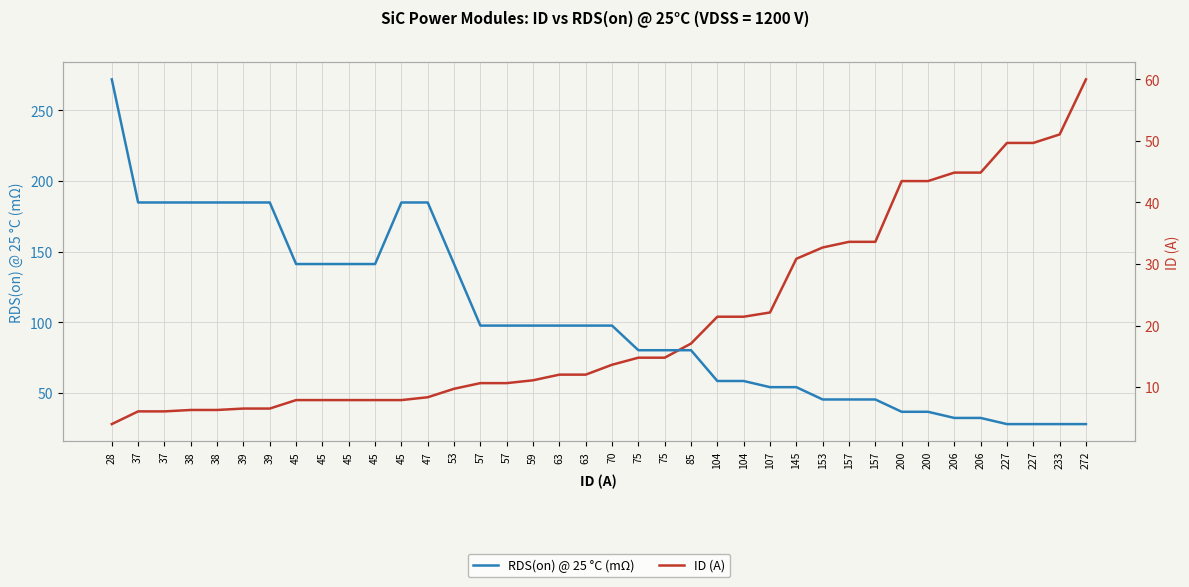

Rank the categories by ID (A) value from lowest to highest.

28, 37, 37, 38, 38, 39, 39, 45, 45, 45, 45, 45, 47, 53, 57, 57, 59, 63, 63, 70, 75, 75, 85, 104, 104, 107, 145, 153, 157, 157, 200, 200, 206, 206, 227, 227, 233, 272